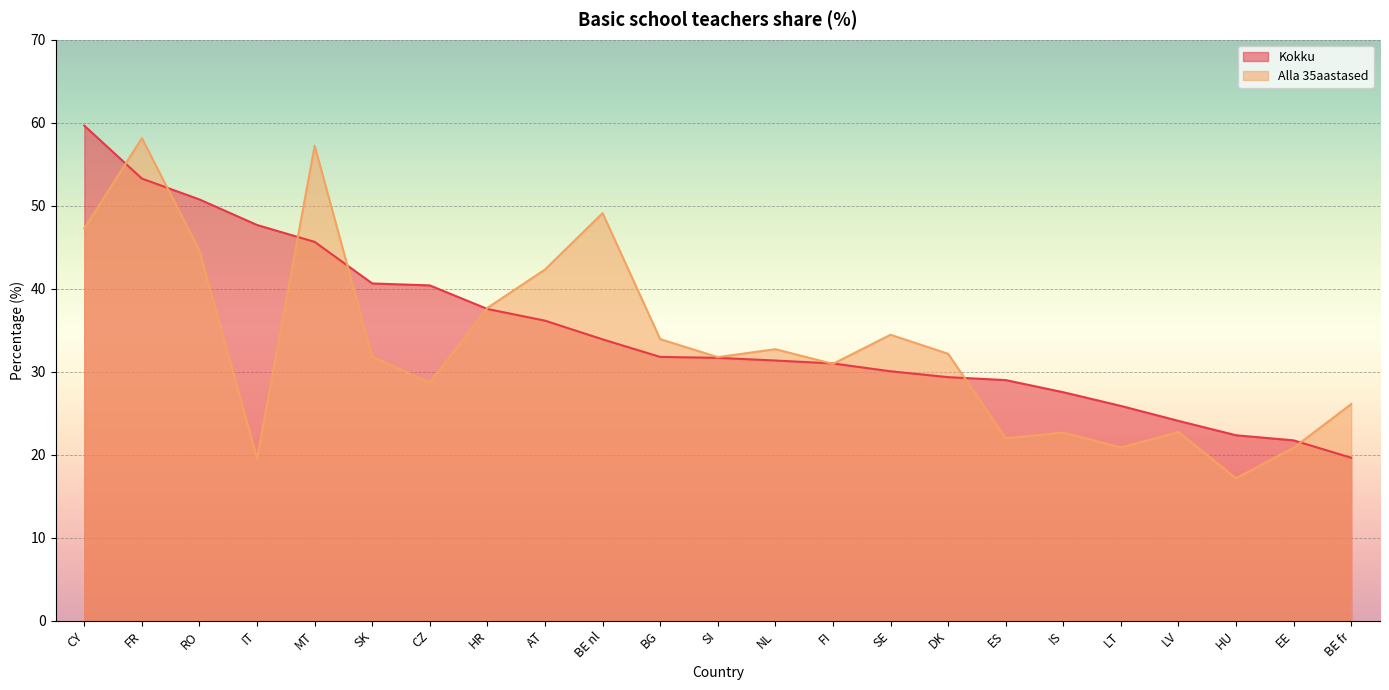

At which label does Kokku first exceed 31?

CY